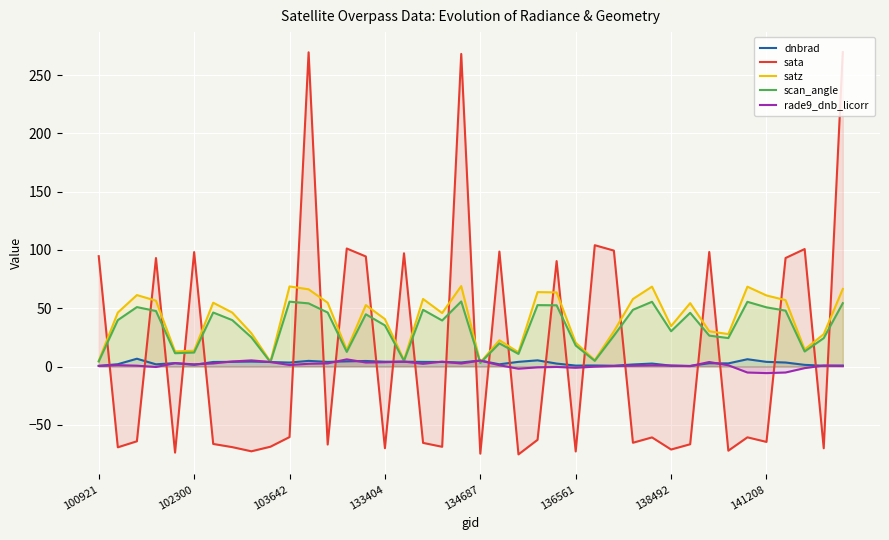

What is the total value across all series at 28?

43.6